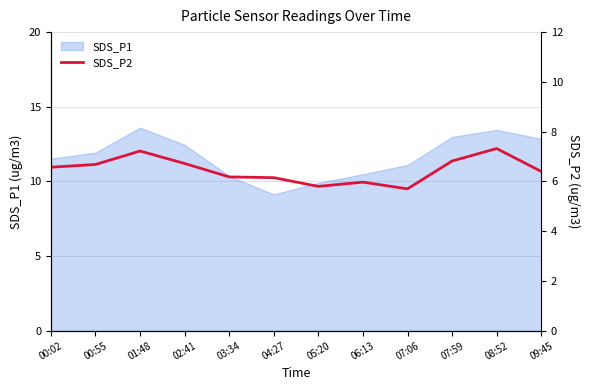

Reading left to right, what are all the values shown in this chart?

6.6	6.7	7.2	6.7	6.2	6.2	5.8	6.0	5.7	6.8	7.3	6.4